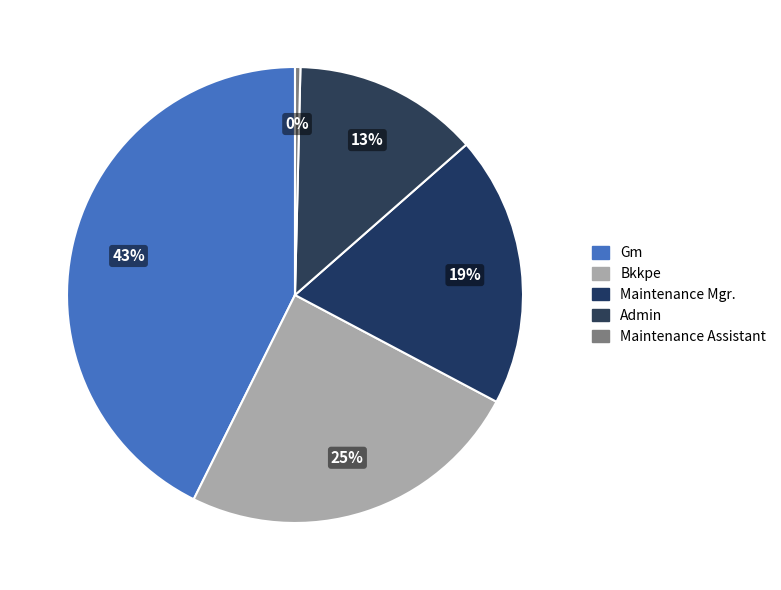

Count the number of slices in the pie.

5